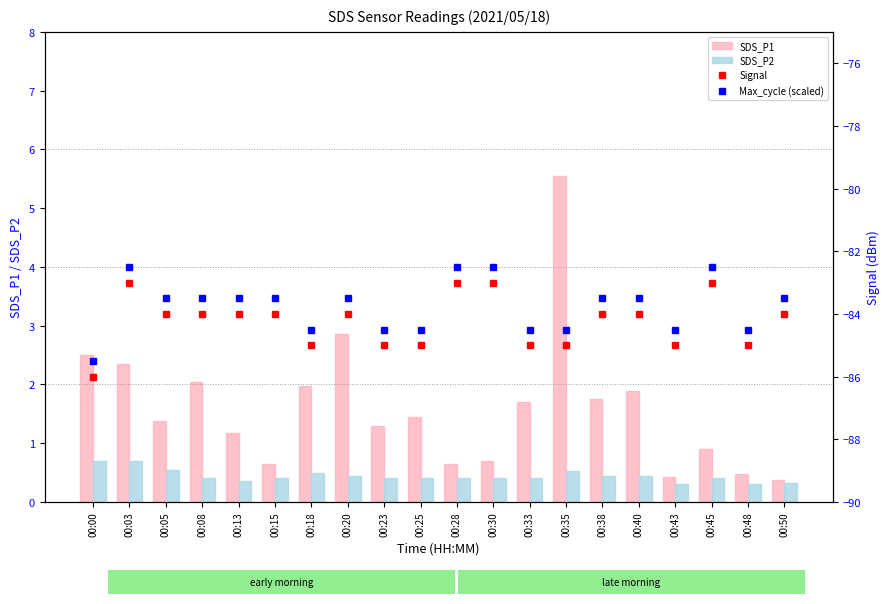

What is the difference between the second highest and second lowest values in the SDS_P1 series?

2.4